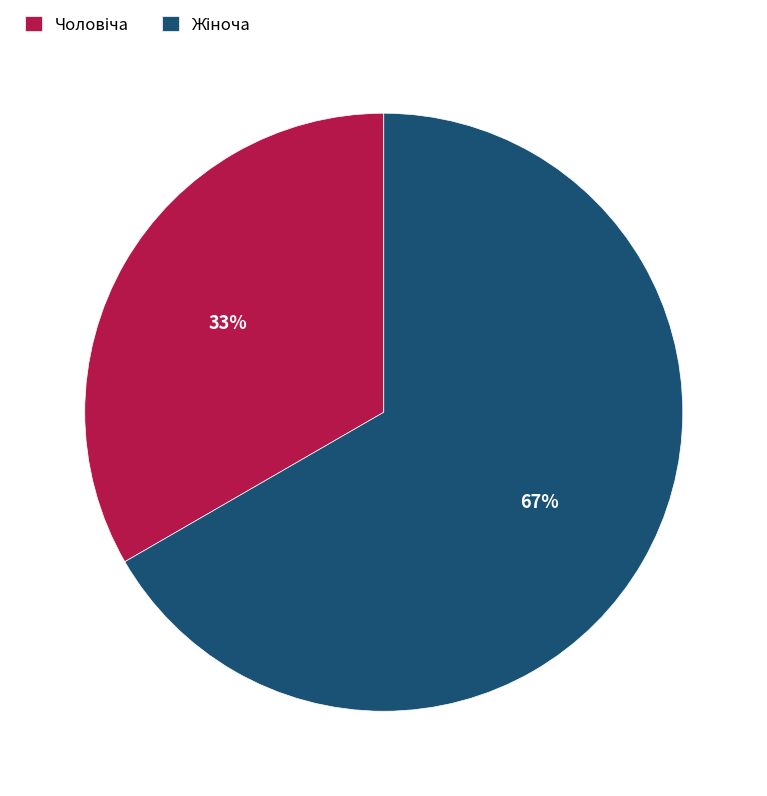

To the nearest percent, what is the average slice percentage?

50%